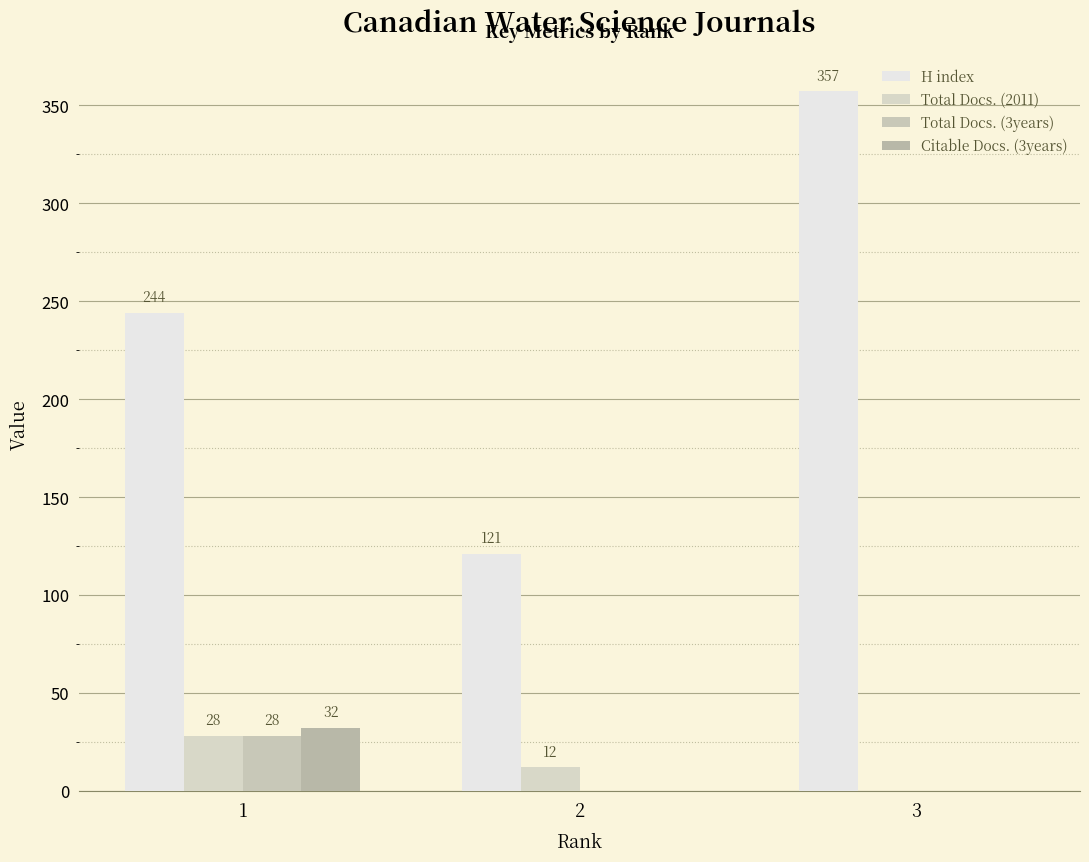

Which category has the highest value in the H index series?

3